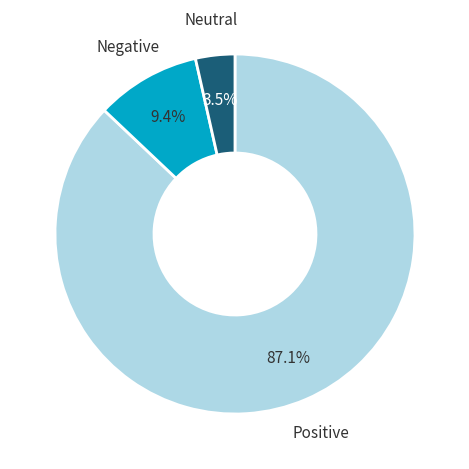

Does any single category account for the majority?

Yes